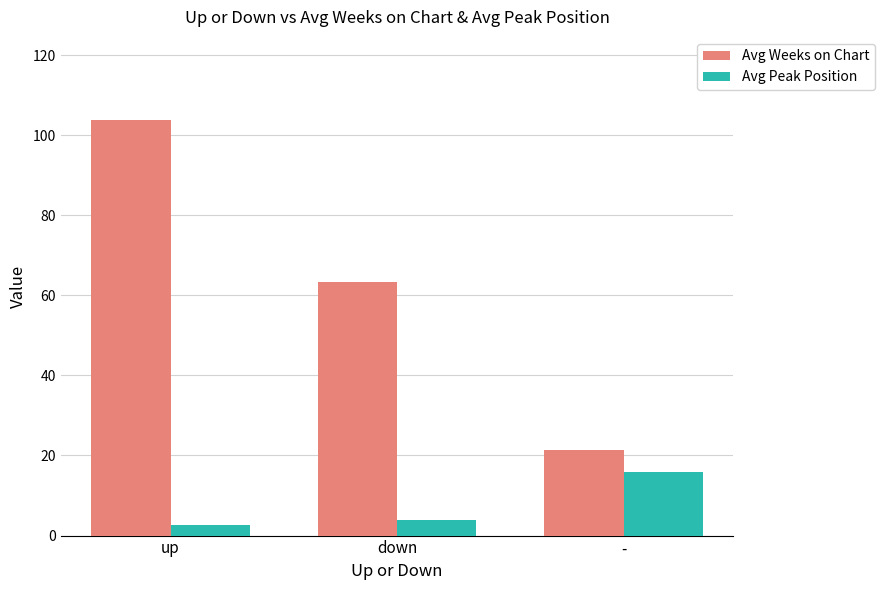

How many groups of bars are there?

3